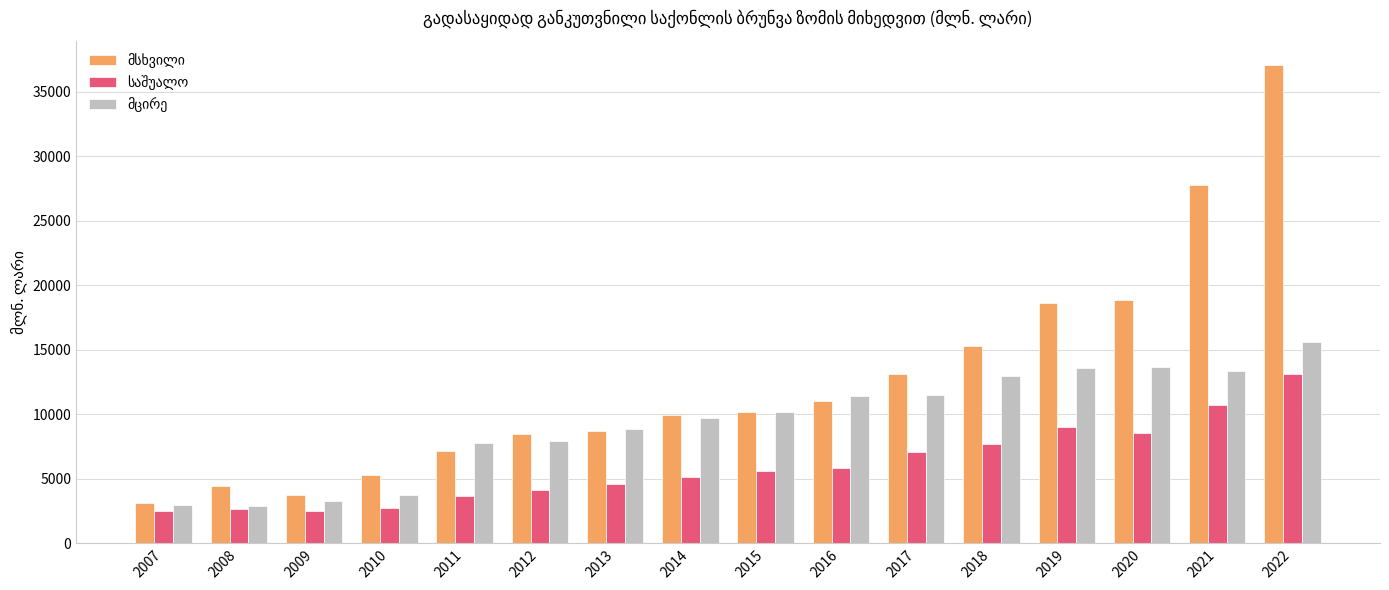

At which category is the sum across all series the highest?

2022